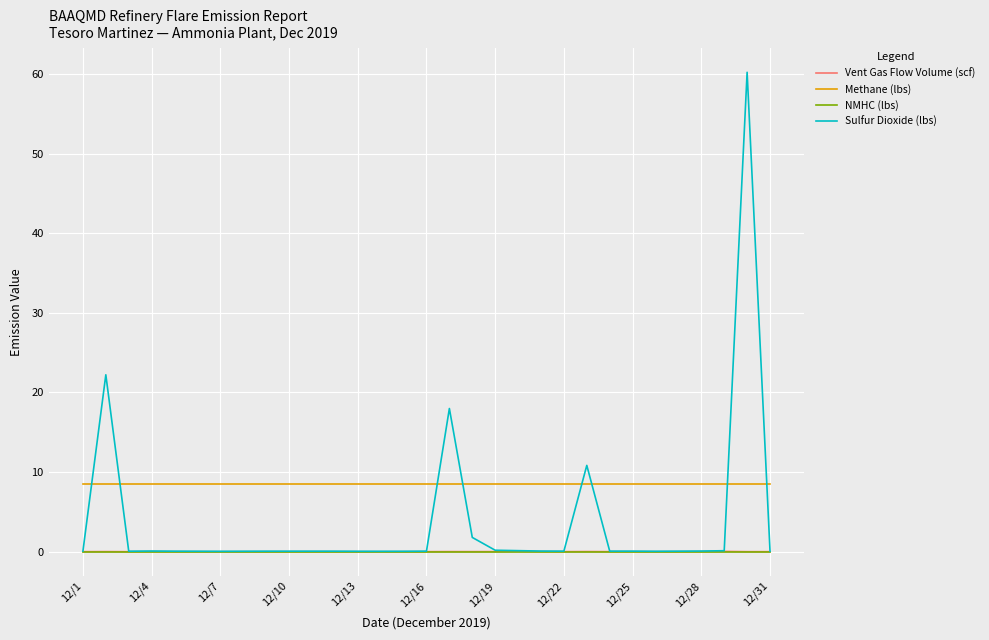

True or false: Methane (lbs) and NMHC (lbs) intersect in this chart.

False